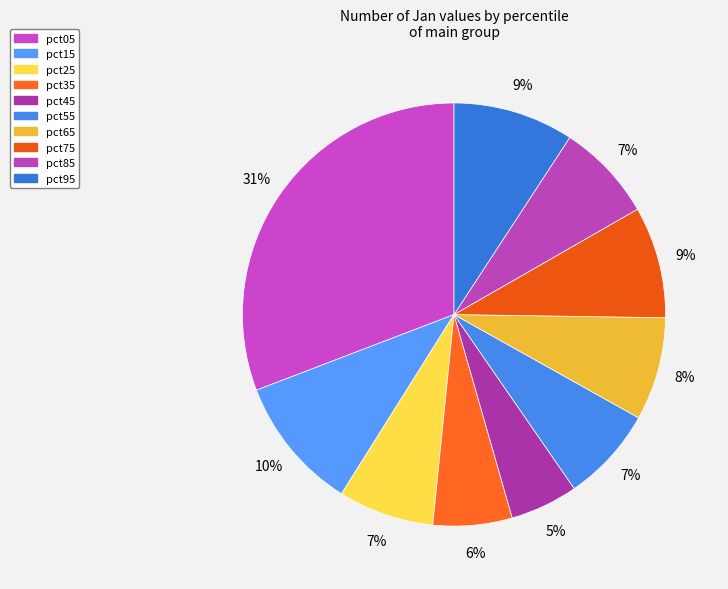

How many segments does this pie chart have?

10